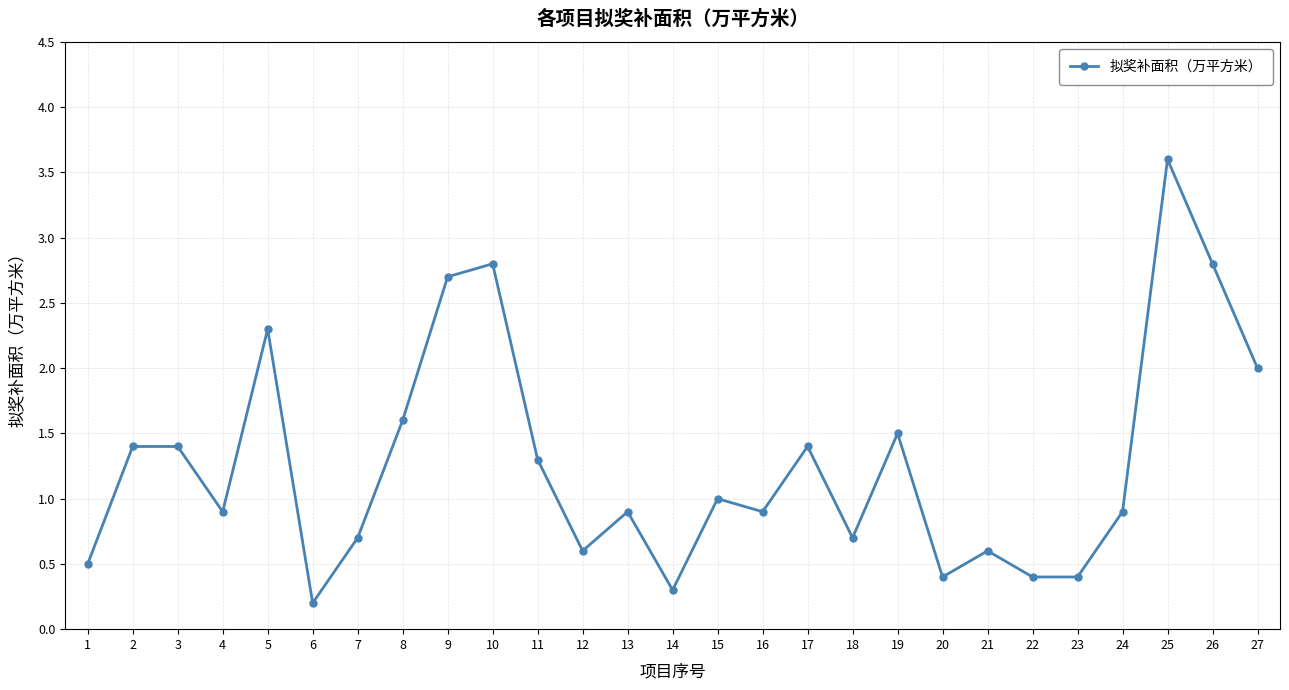

Reading left to right, extract all data points from this chart.

0.5	1.4	1.4	0.9	2.3	0.2	0.7	1.6	2.7	2.8	1.3	0.6	0.9	0.3	1.0	0.9	1.4	0.7	1.5	0.4	0.6	0.4	0.4	0.9	3.6	2.8	2.0